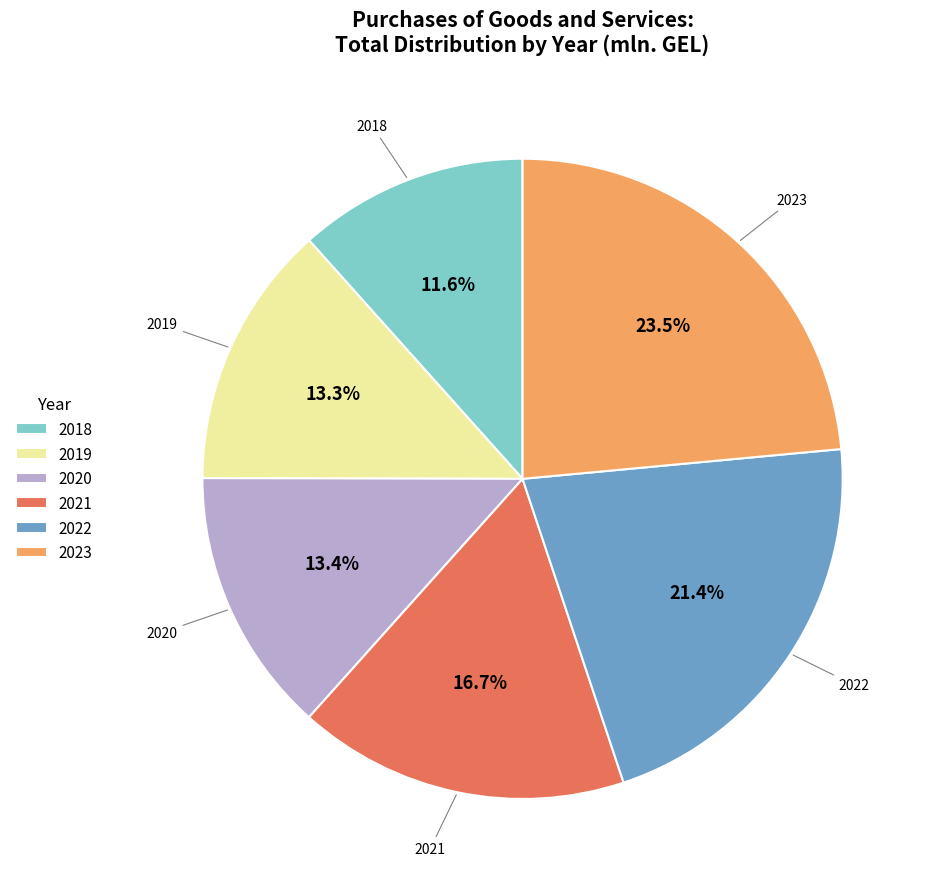

How many slices are in this pie chart?

6